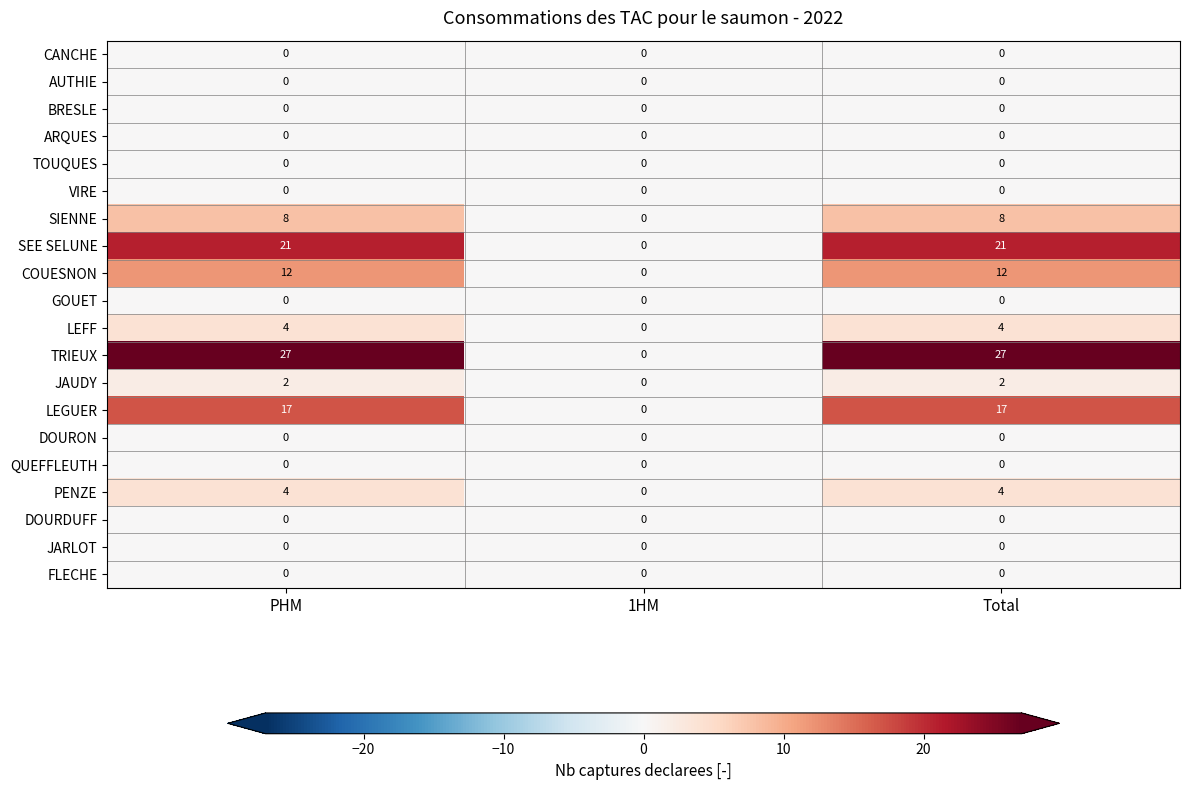

The value of AUTHIE at PHM is 0. True or false?

True